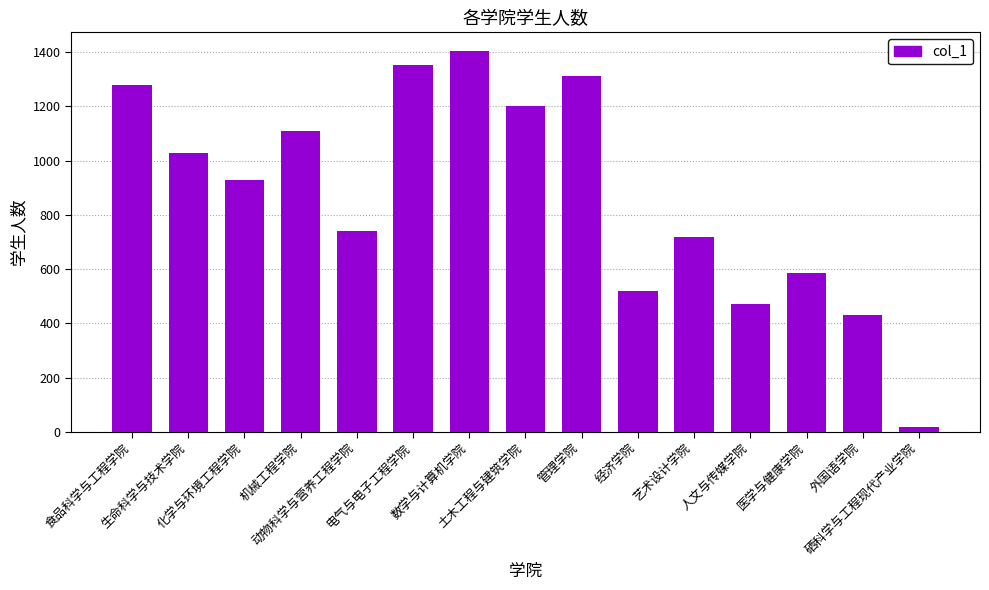

List the labels in order of value, smallest first.

硒科学与工程现代产业学院, 外国语学院, 人文与传媒学院, 经济学院, 医学与健康学院, 艺术设计学院, 动物科学与营养工程学院, 化学与环境工程学院, 生命科学与技术学院, 机械工程学院, 土木工程与建筑学院, 食品科学与工程学院, 管理学院, 电气与电子工程学院, 数学与计算机学院